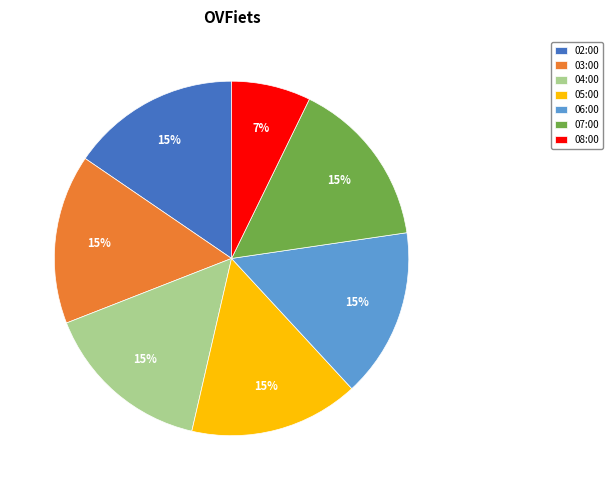

To the nearest percent, what percentage of the pie is 08:00?

7%